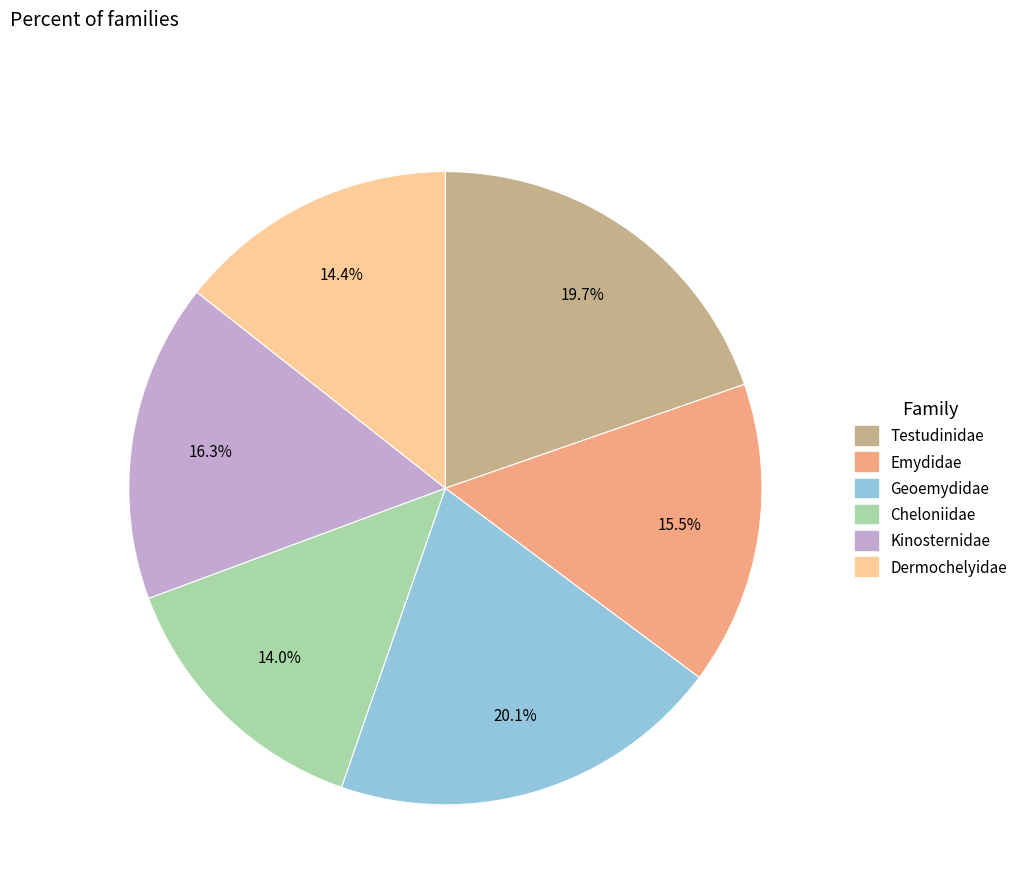

To the nearest percent, what portion does Geoemydidae represent?

20%